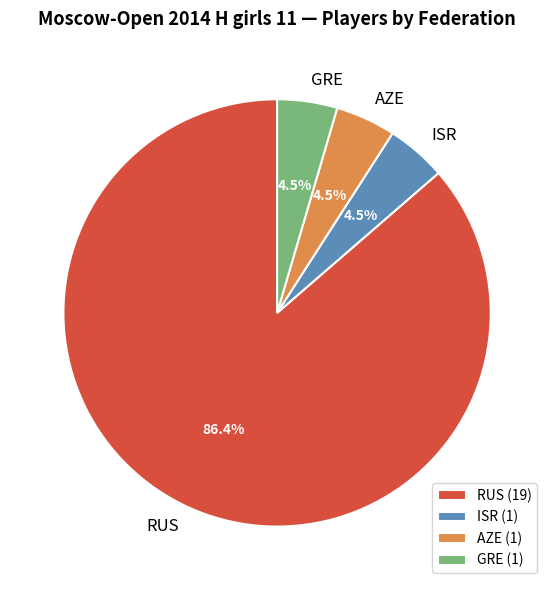

Approximately how many times larger is the value at GRE (1) compared to ISR (1)?

1.0